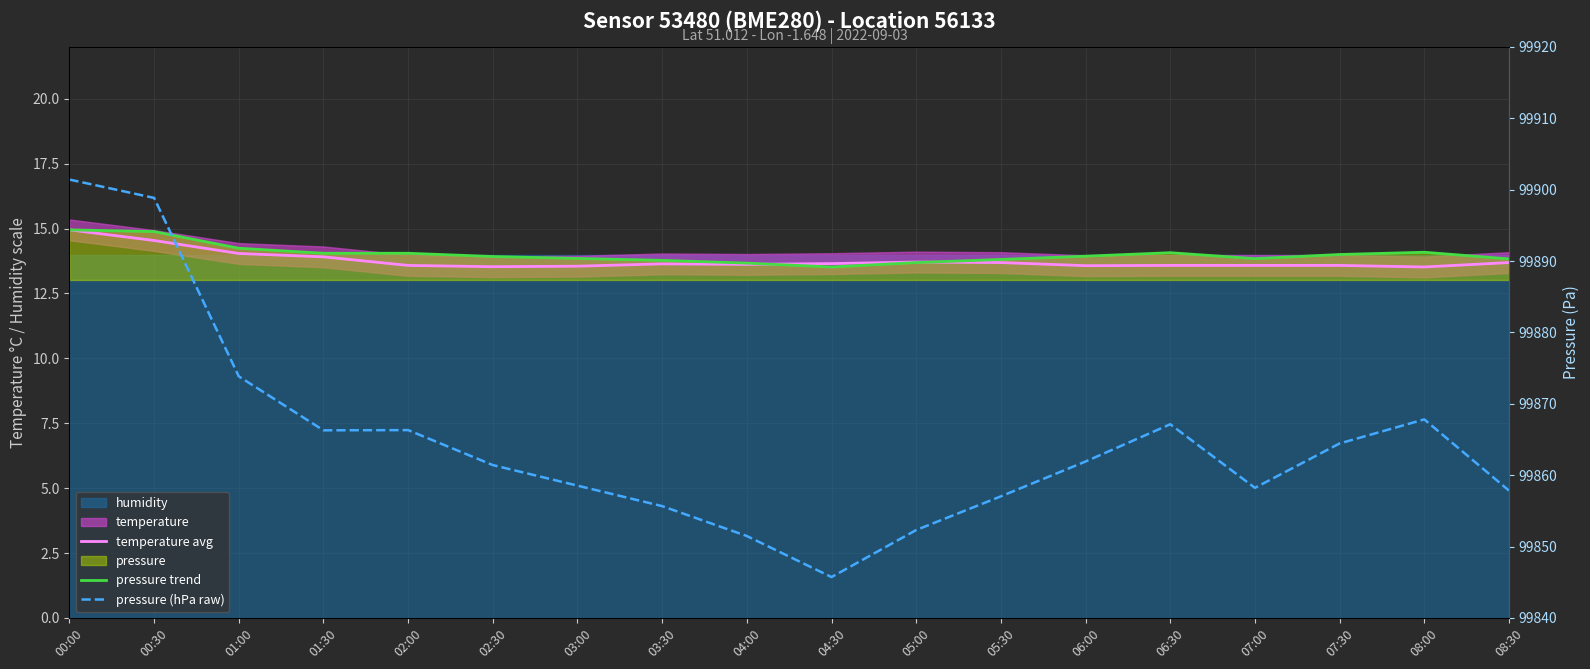

What is the approximate value of pressure (hPa raw) at 01:30?

99866.3